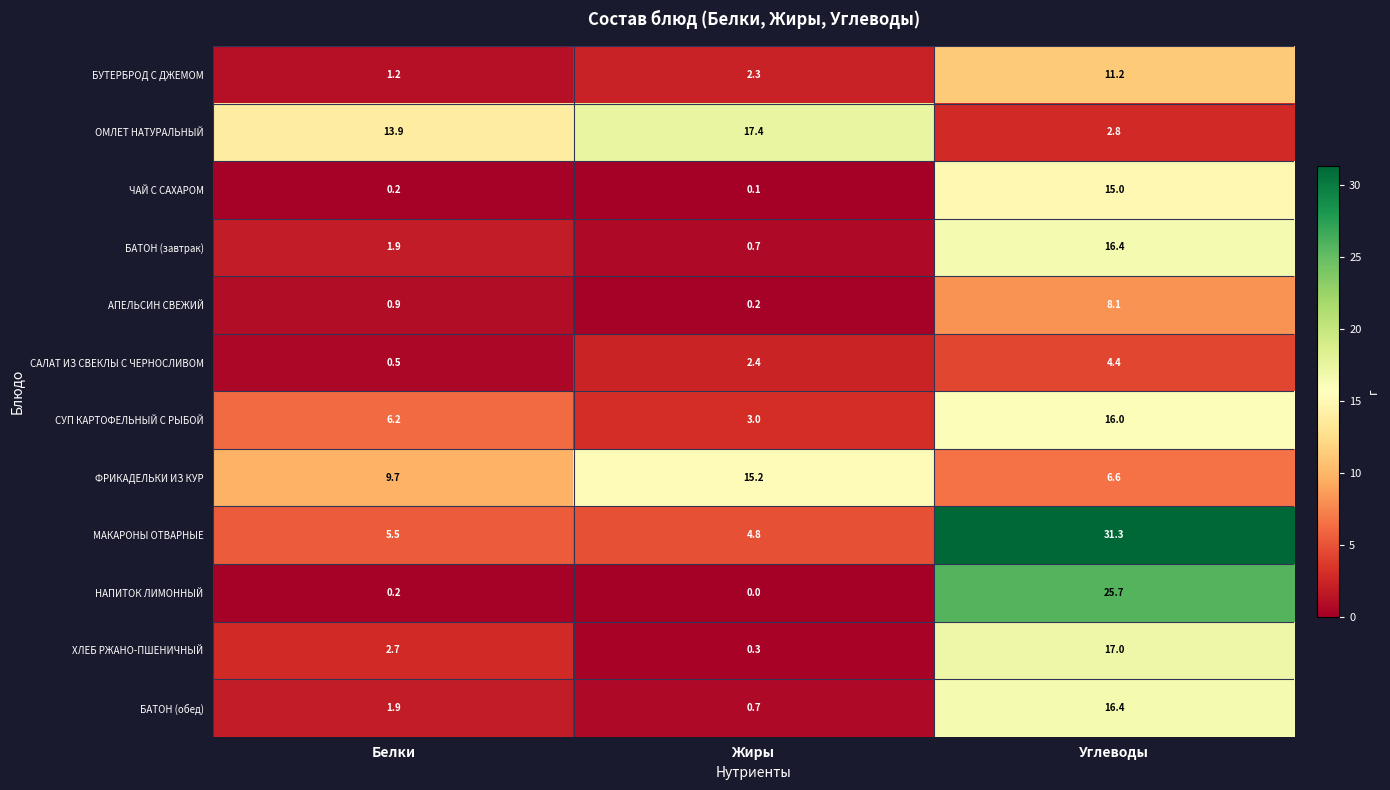

The БАТОН (завтрак) series shows 1.1 at Жиры. True or false?

False